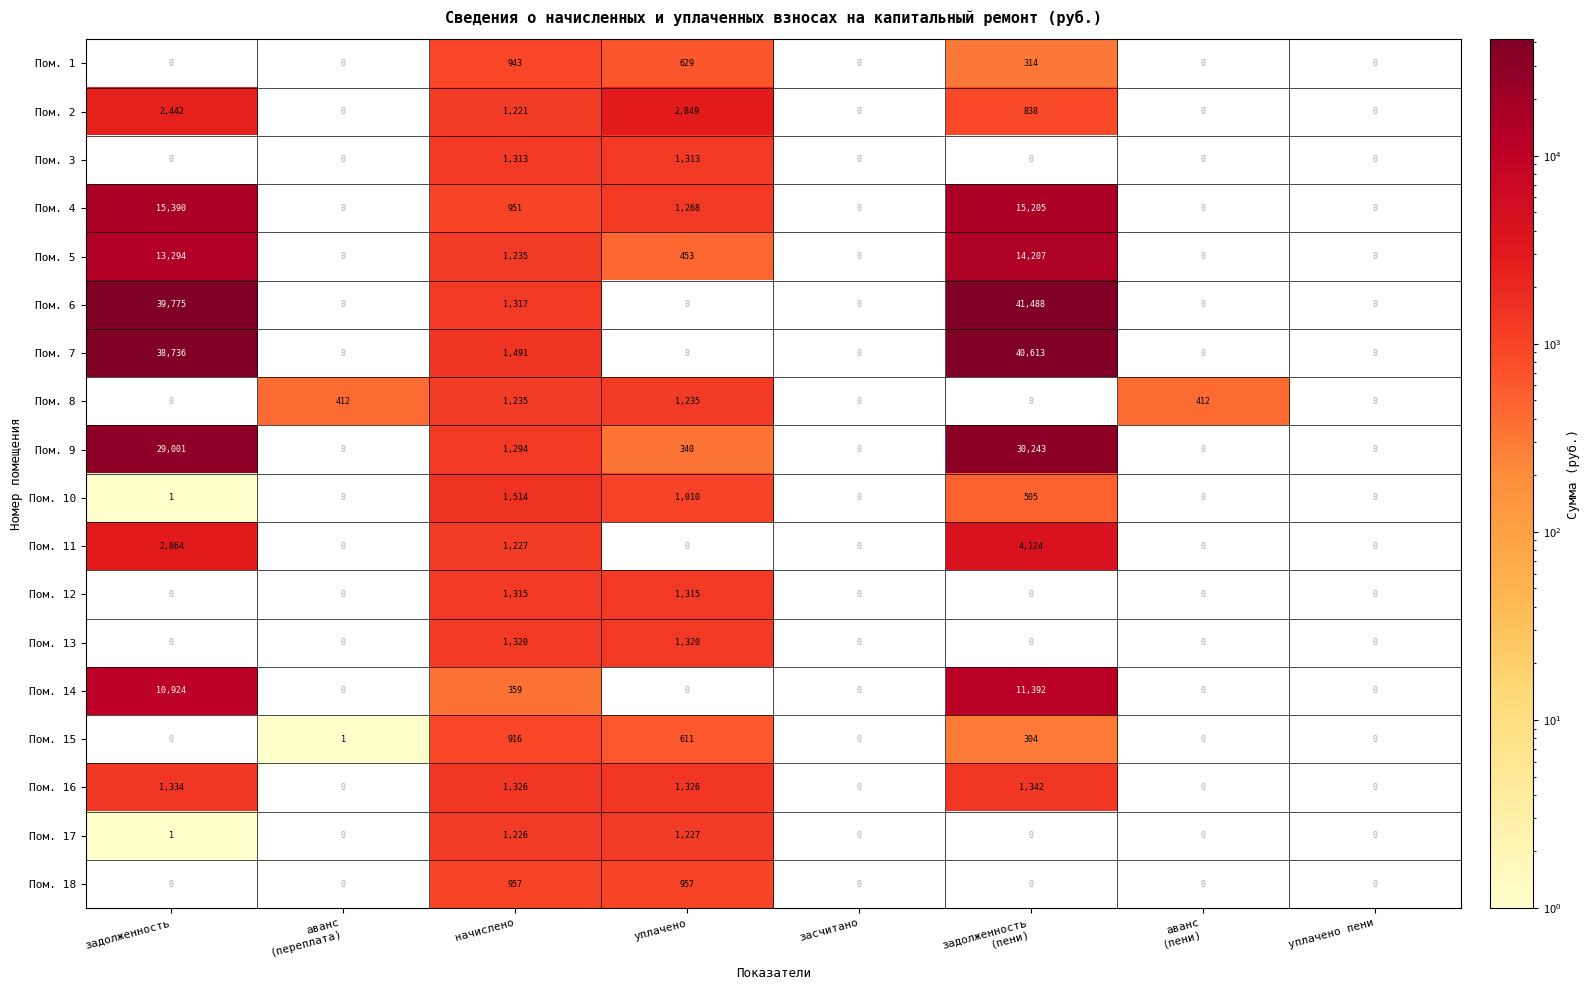

Which series has the widest spread of values?

Пом. 6